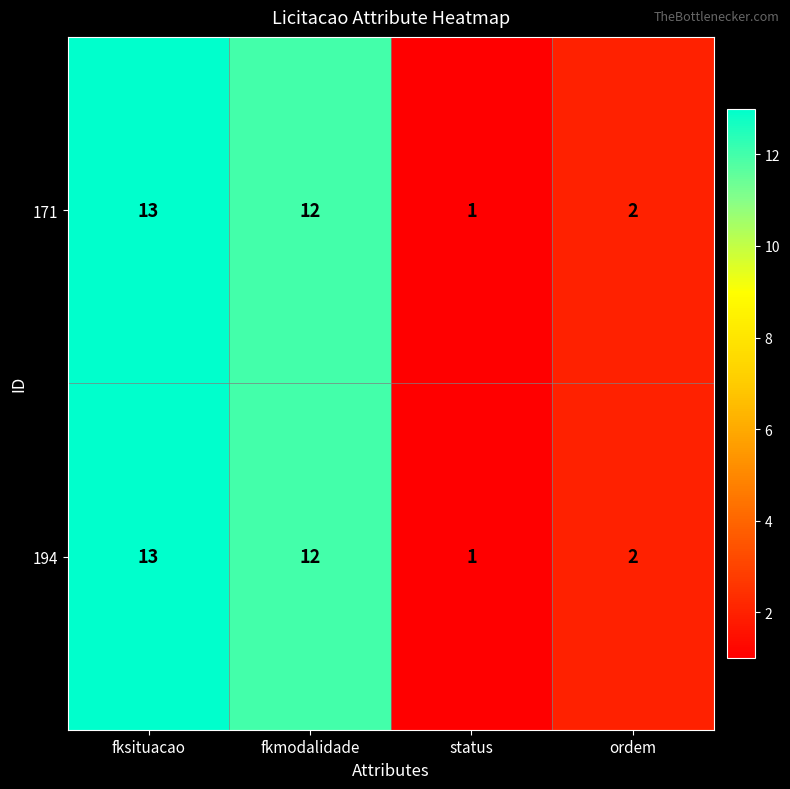

Which category has the highest value in the 194 series?

fksituacao